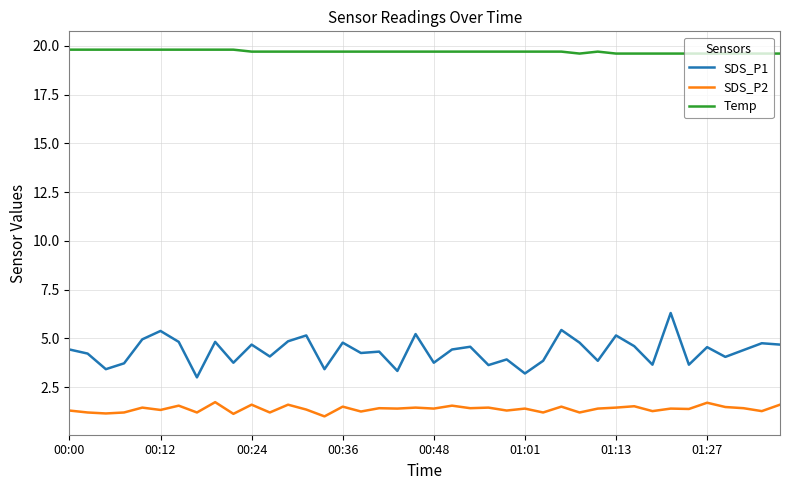

What is the difference between the maximum and minimum values in the SDS_P1 series?

3.3